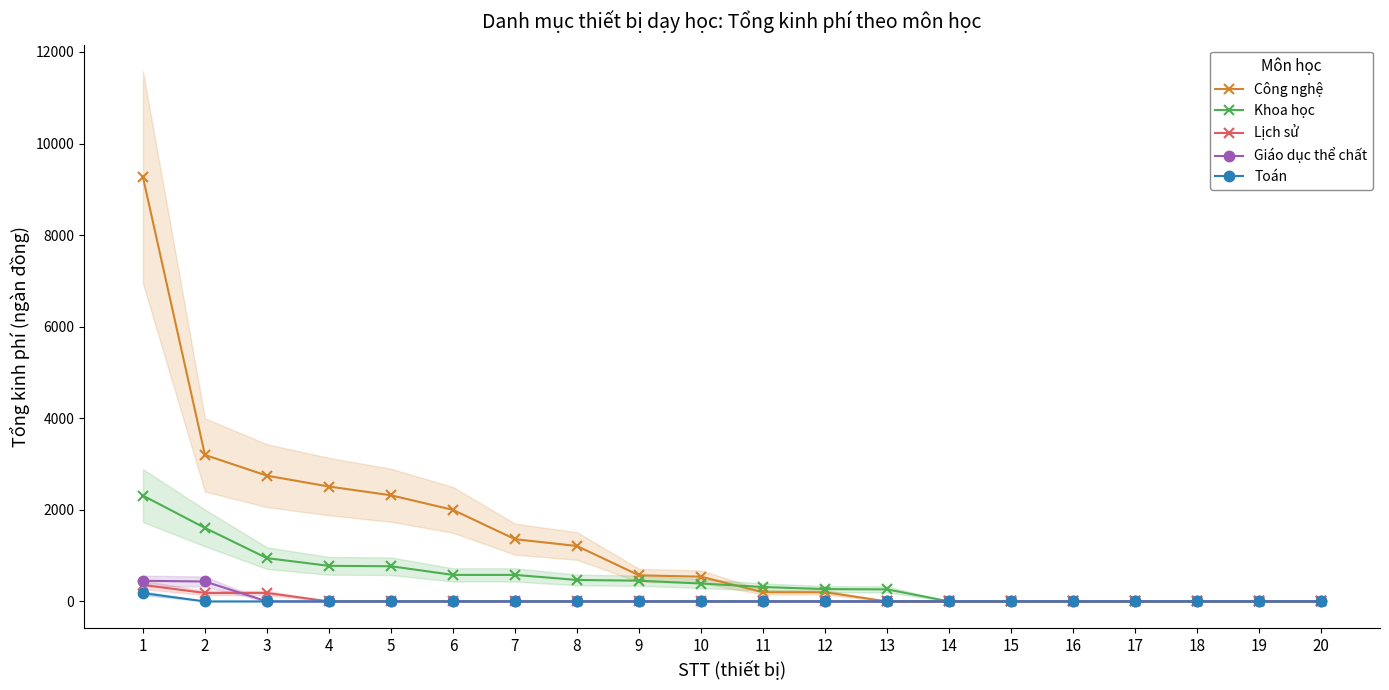

At which category does the chart reach its peak across all series?

1